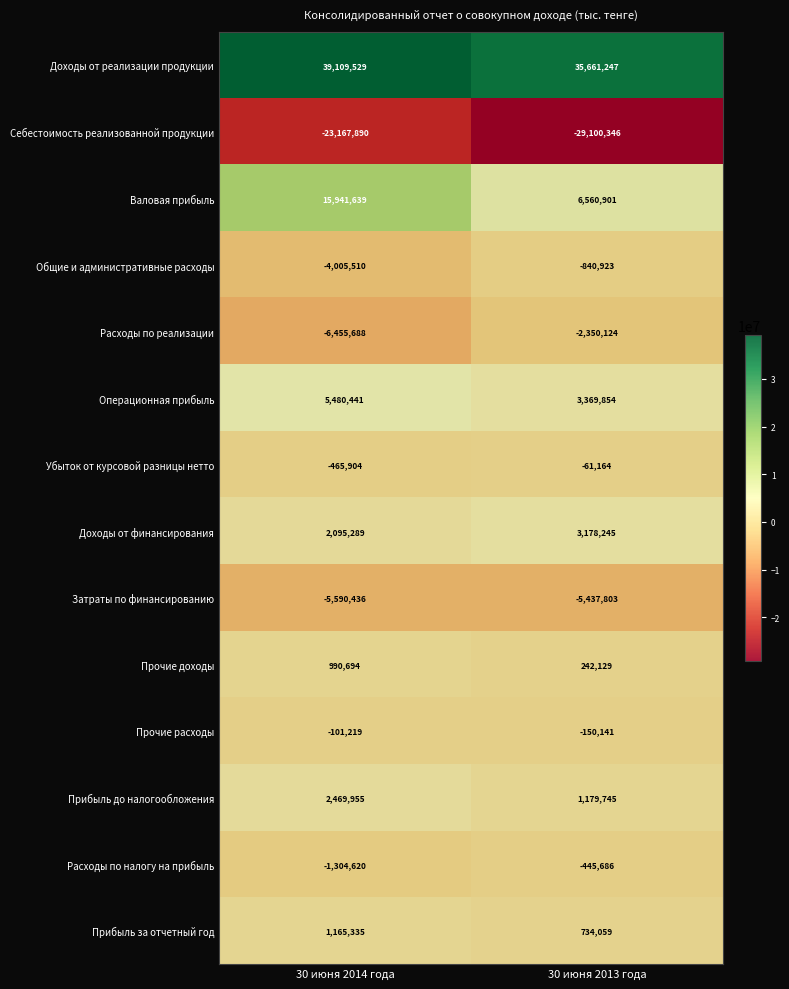

Is it true that Расходы по налогу на прибыль equals -285302 at 30 июня 2013 года?

False